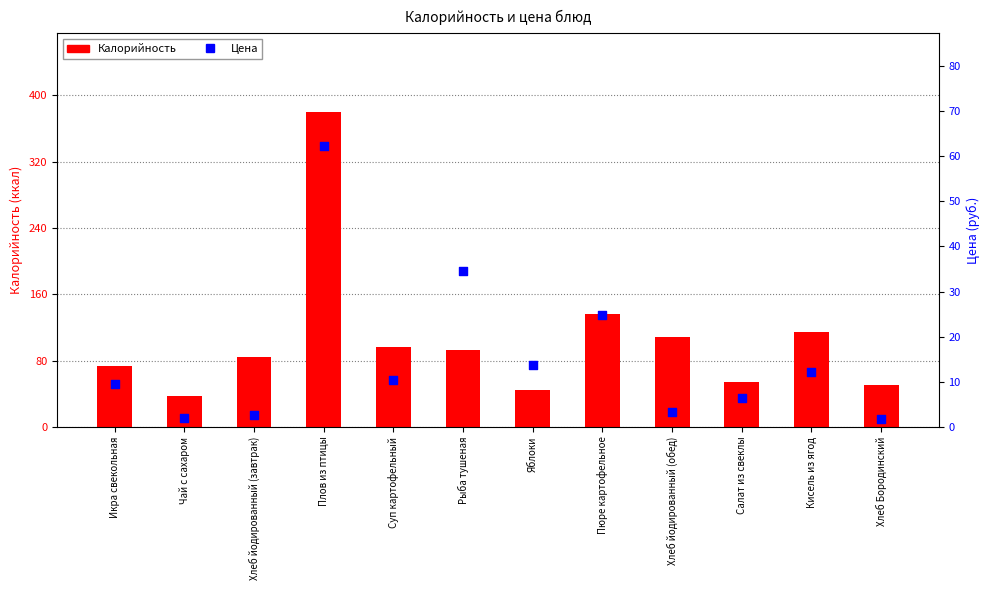

Which series contains the lowest Y value?

Цена